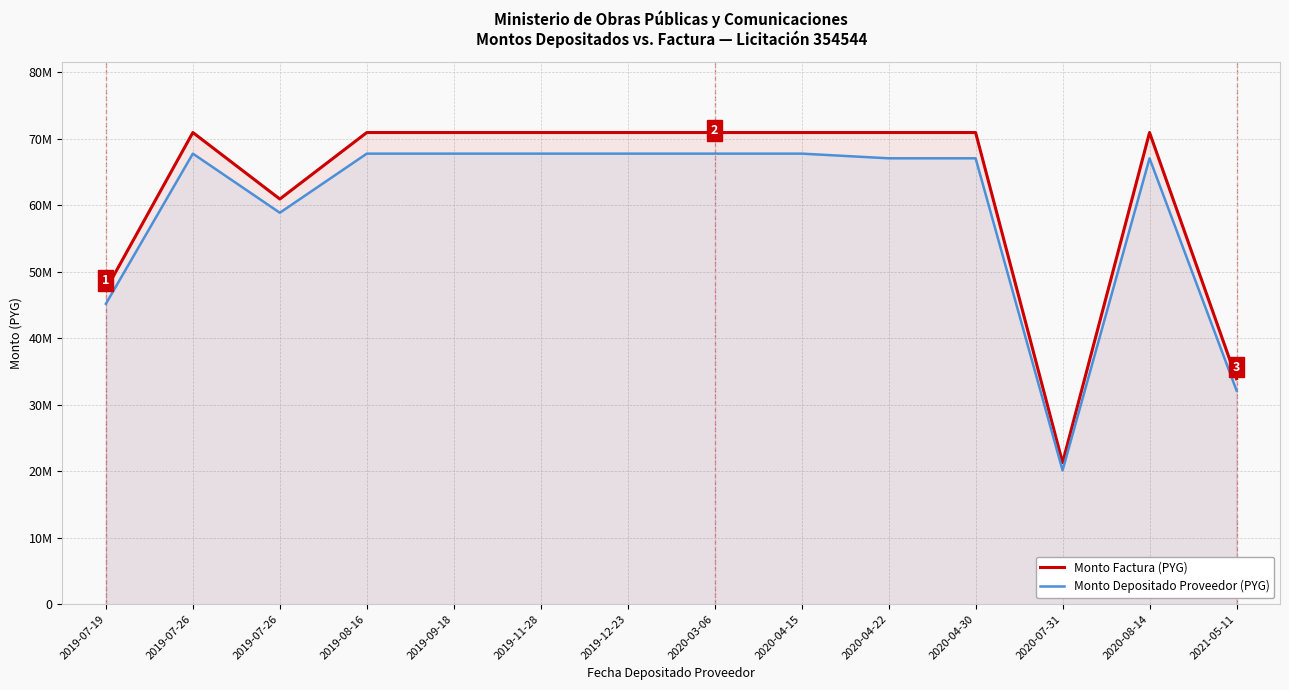

Reading left to right, list all the values displayed in this chart.

Monto Factura (PYG): 2019-07-19=47266660	2019-07-26=70900000	2019-07-26=60900000	2019-08-16=70900000	2019-09-18=70900000	2019-11-28=70900000	2019-12-23=70900000	2020-03-06=70900000	2020-04-15=70900000	2020-04-22=70900000	2020-04-30=70900000	2020-07-31=21270000	2020-08-14=70900000	2021-05-11=33879310
Monto Depositado Proveedor (PYG): 2019-07-19=45150767	2019-07-26=67726160	2019-07-26=58836708	2019-08-16=67726160	2019-09-18=67726160	2019-11-28=67726160	2019-12-23=67726160	2020-03-06=67726160	2020-04-15=67726160	2020-04-22=67024571	2020-04-30=67024571	2020-07-31=20107371	2020-08-14=67024571	2021-05-11=32123016